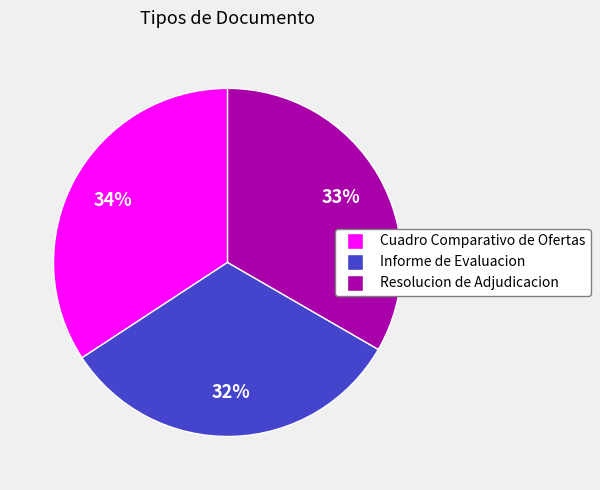

What is the smallest slice in the pie chart?

Informe de Evaluacion